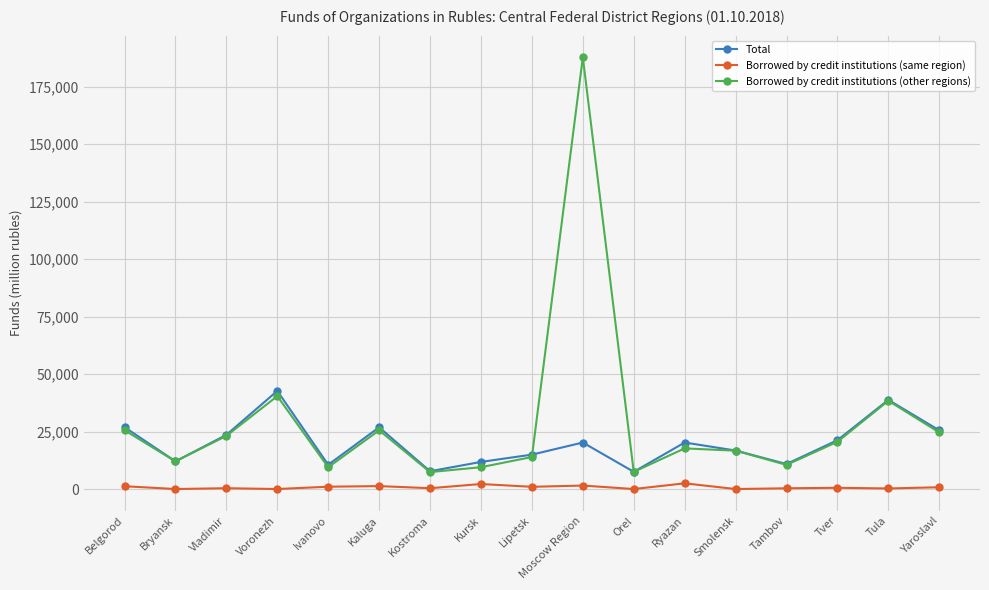

Which series has the widest spread of values?

Borrowed by credit institutions (other regions)